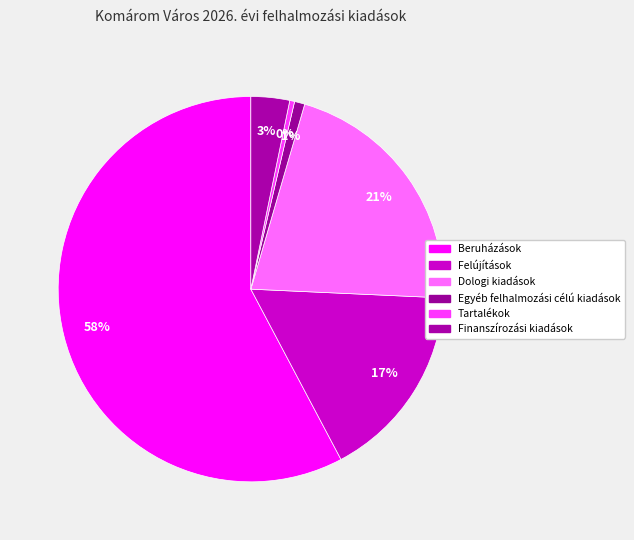

How many segments does this pie chart have?

6